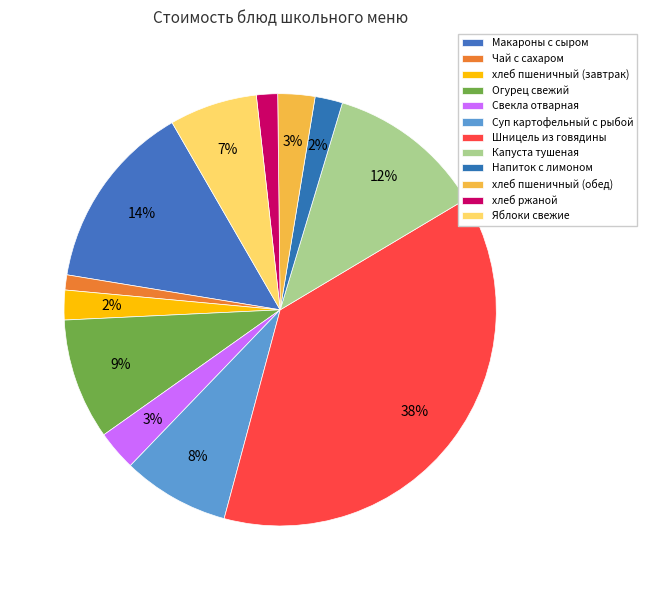

True or false: Суп картофельный с рыбой accounts for 8% of the total.

True